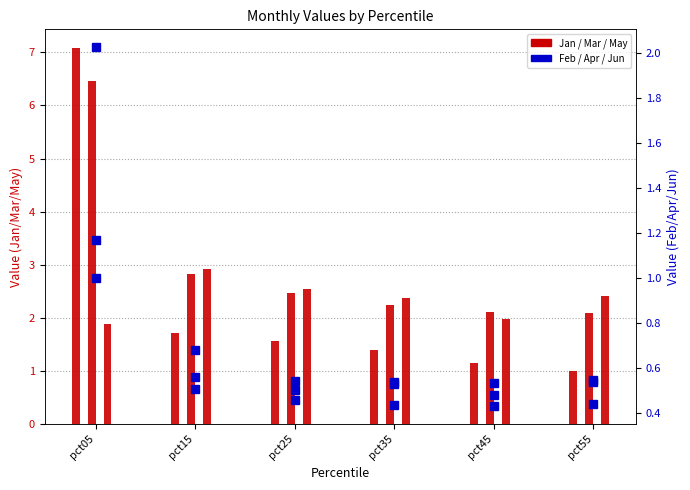

At how many categories does at least one series exceed 4?

1